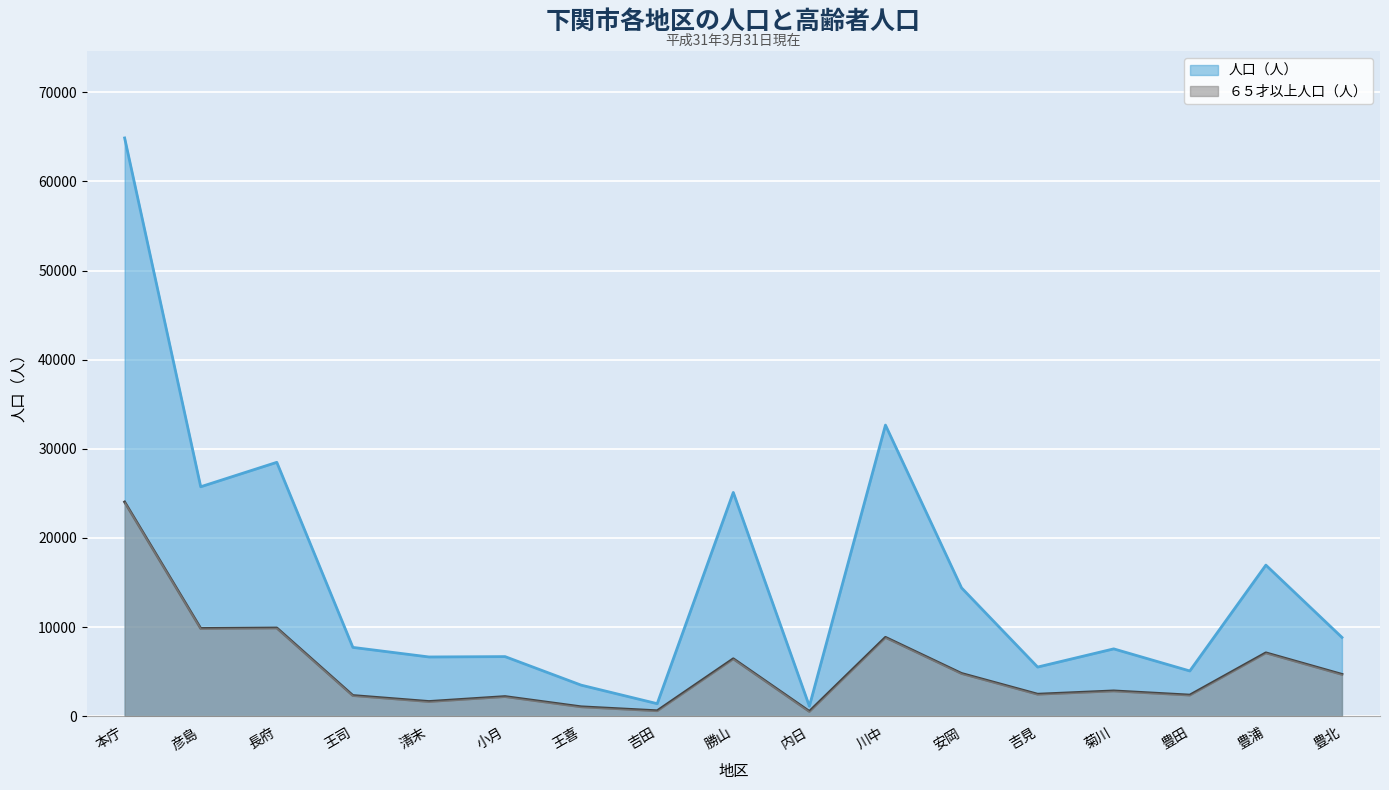

What is the spread (max minus min) of values at 王司?

5401